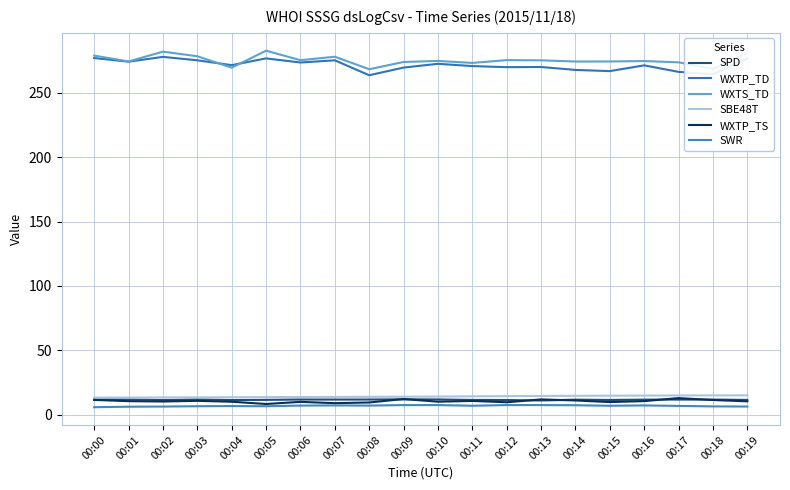

What is the sum of the WXTP_TS values at 00:07 and 00:03?

19.6